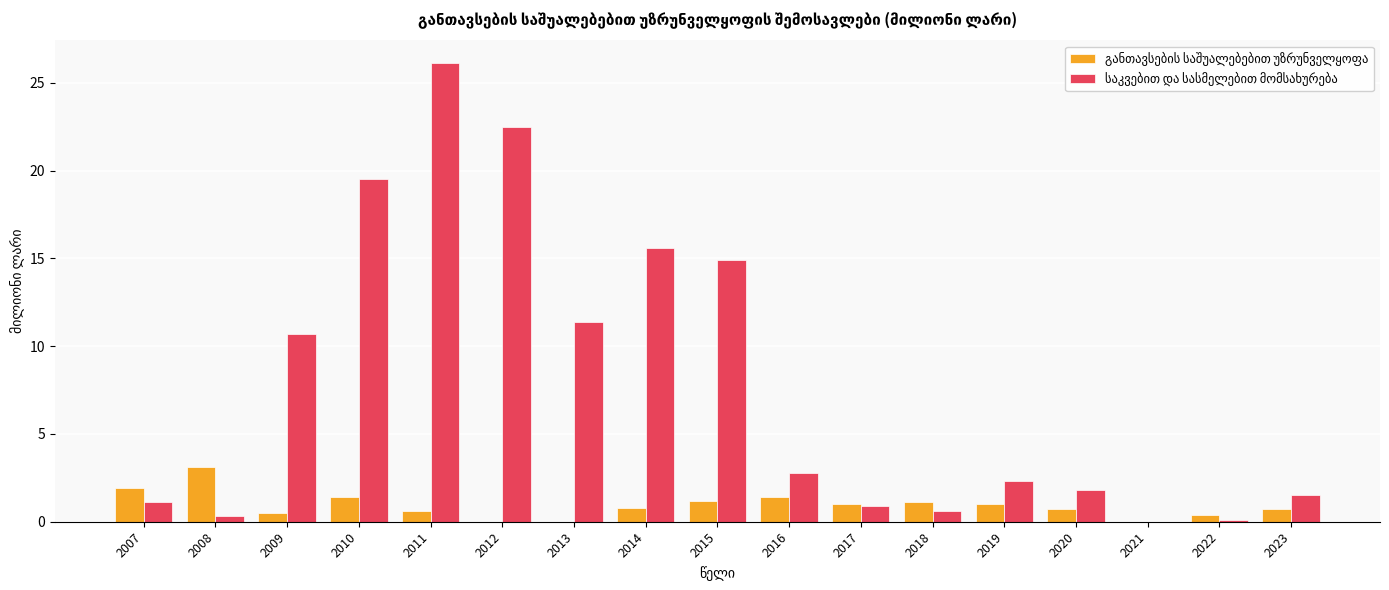

At which category is the sum across all series the highest?

2011